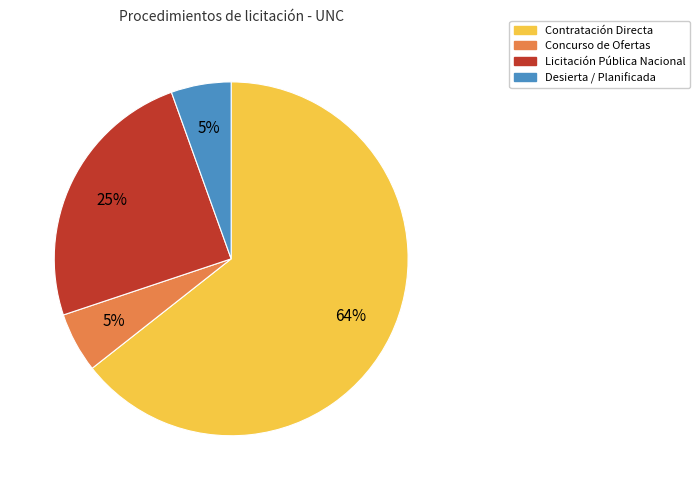

Do Contratación Directa and Concurso de Ofertas together represent more than half of the pie?

Yes